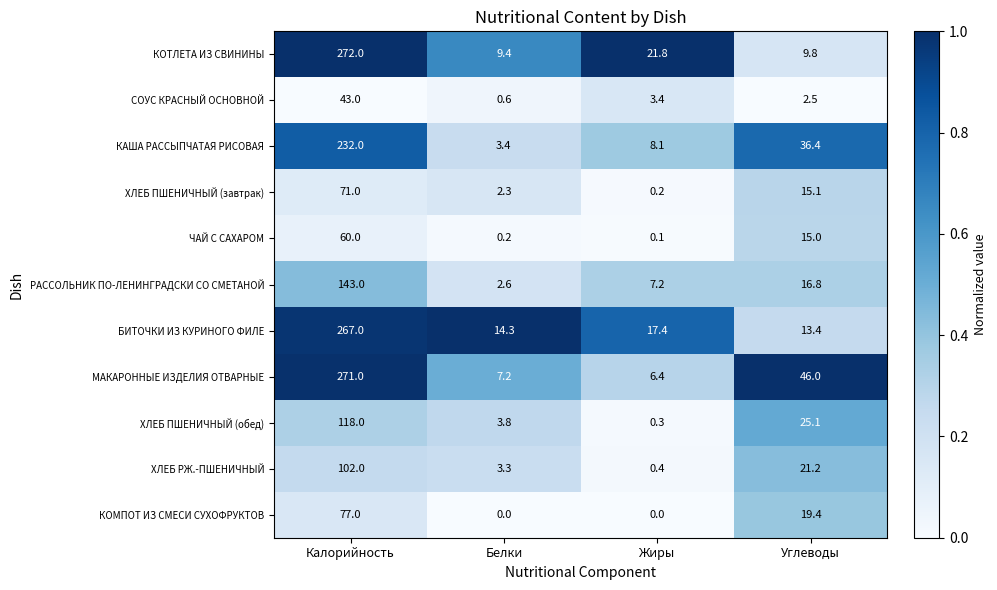

How many КОМПОТ ИЗ СМЕСИ СУХОФРУКТОВ values are between 0 and 77?

4